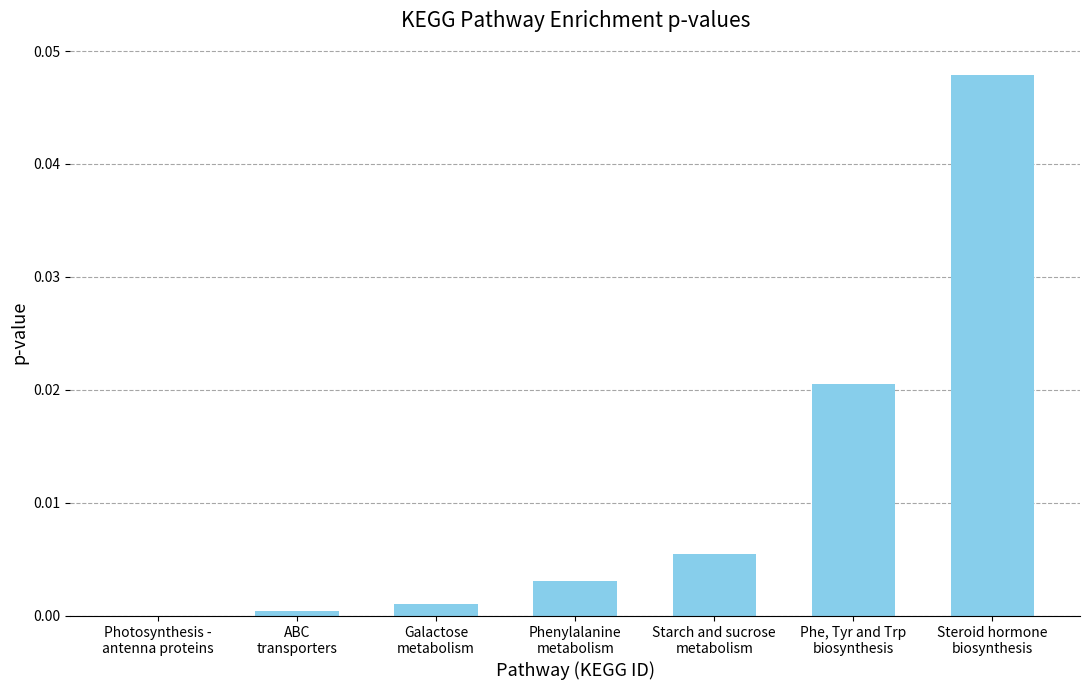

How many categories are shown in the chart?

7